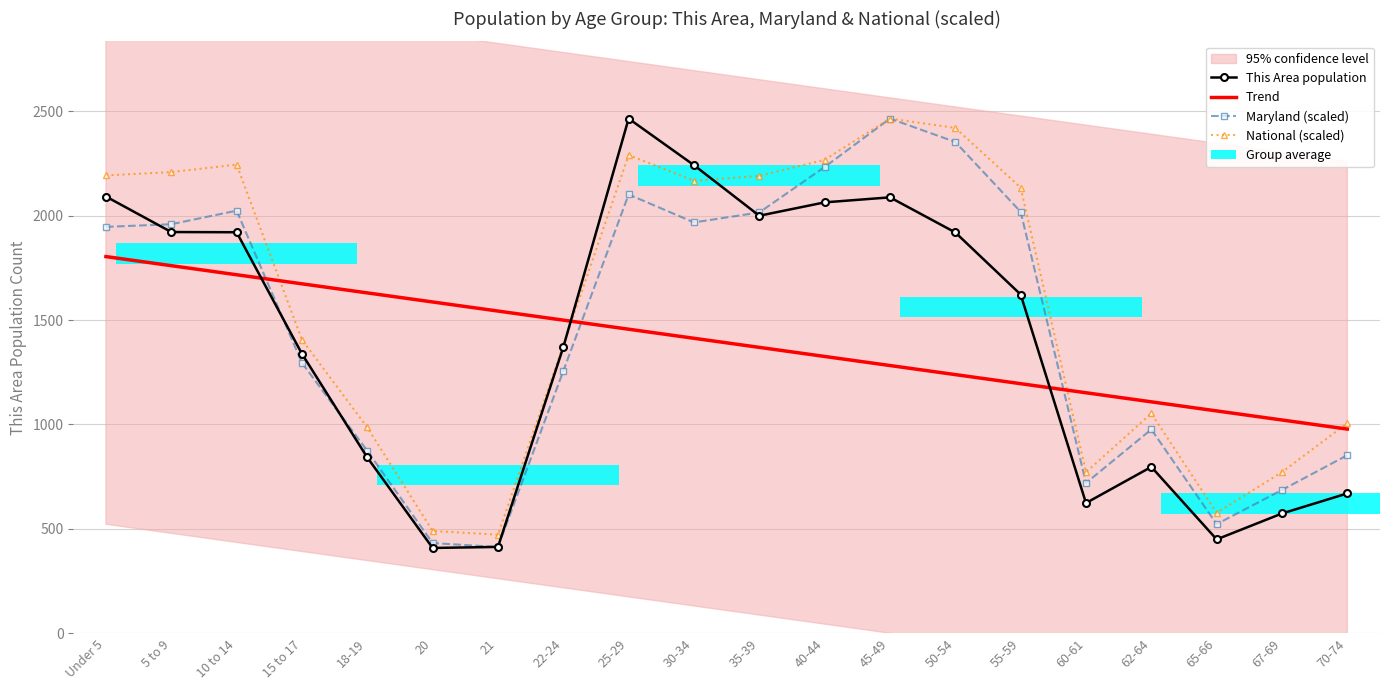

Reading right to left, extract all data points from this chart.

This Area population: 70-74=670.0	67-69=574.0	65-66=450.0	62-64=797.0	60-61=624.0	55-59=1622.0	50-54=1919.0	45-49=2087.0	40-44=2063.0	35-39=1999.0	30-34=2241.0	25-29=2464.0	22-24=1370.0	21=414.0	20=409.0	18-19=842.0	15 to 17=1338.0	10 to 14=1920.0	5 to 9=1921.0	Under 5=2091.0
Trend: 70-74=978.0	67-69=1021.4	65-66=1064.9	62-64=1108.3	60-61=1151.8	55-59=1195.2	50-54=1238.7	45-49=1282.1	40-44=1325.6	35-39=1369.0	30-34=1412.5	25-29=1455.9	22-24=1499.4	21=1542.8	20=1586.3	18-19=1629.7	15 to 17=1673.2	10 to 14=1716.6	5 to 9=1760.1	Under 5=1803.5
Maryland (scaled): 70-74=852.8	67-69=686.6	65-66=523.0	62-64=976.3	60-61=720.0	55-59=2017.8	50-54=2352.1	45-49=2464.0	40-44=2232.2	35-39=2014.7	30-34=1967.1	25-29=2100.8	22-24=1255.6	21=413.5	20=432.5	18-19=873.6	15 to 17=1294.9	10 to 14=2023.3	5 to 9=1958.4	Under 5=1945.7
National (scaled): 70-74=1006.7	67-69=772.1	65-66=577.2	62-64=1053.0	60-61=771.9	55-59=2133.7	50-54=2419.5	45-49=2464.0	40-44=2266.8	35-39=2189.6	30-34=2166.0	25-29=2289.7	22-24=1379.4	21=472.5	20=490.3	18-19=985.9	15 to 17=1405.6	10 to 14=2243.6	5 to 9=2207.9	Under 5=2192.0